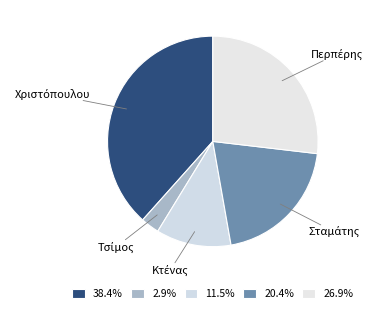

Is there a majority slice in this chart?

No